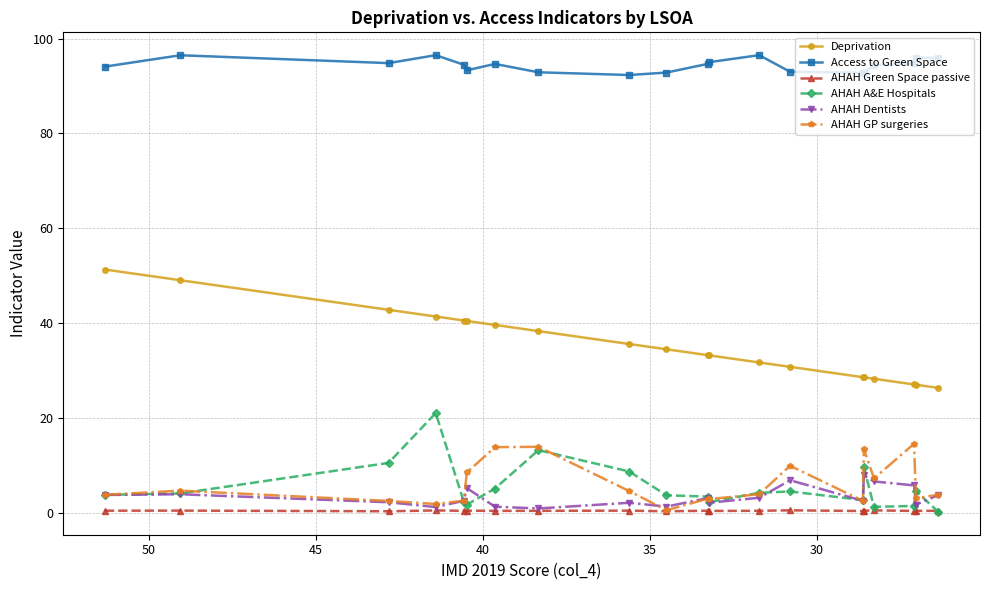

How many lines are shown in the chart?

6